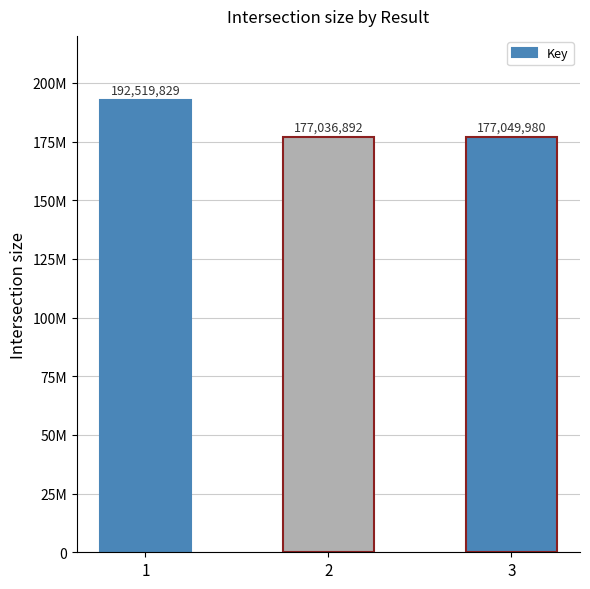

True or false: the data shows 177049980 at 3.

True